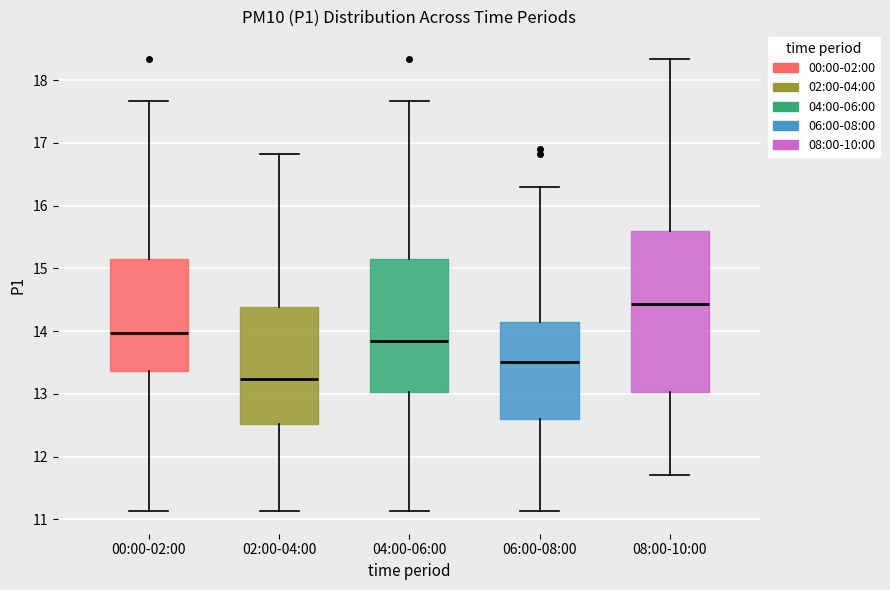

Reading left to right, transcribe this box plot: for each box, give where its median line is, the range the box spans, and where its two whiskers end, as read against the y-axis. The values are not printed on the chart, so give them approximately, as read against the axis.

00:00-02:00: median 14.0, box 13.4 to 15.1, whiskers 11.1 to 17.7
02:00-04:00: median 13.2, box 12.5 to 14.4, whiskers 11.1 to 16.8
04:00-06:00: median 13.8, box 13.0 to 15.1, whiskers 11.1 to 17.7
06:00-08:00: median 13.5, box 12.6 to 14.1, whiskers 11.1 to 16.3
08:00-10:00: median 14.4, box 13.0 to 15.6, whiskers 11.7 to 18.3